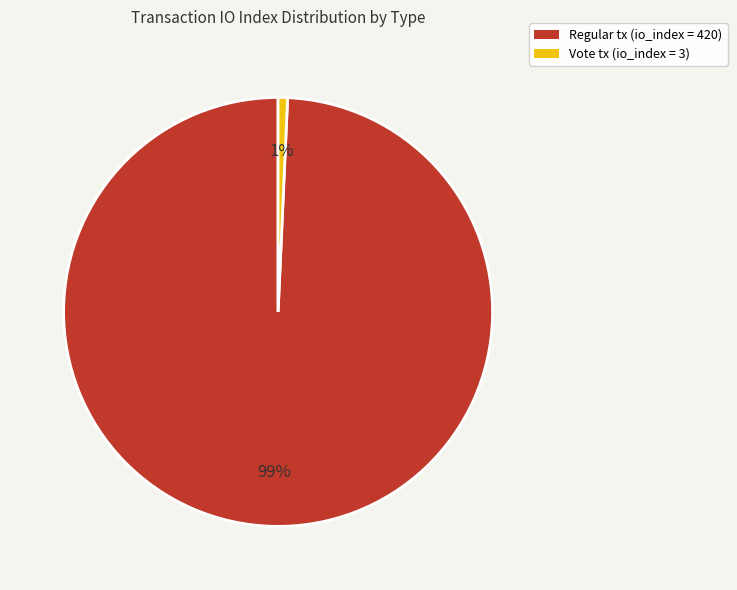

To the nearest percent, what is the average slice percentage?

50%